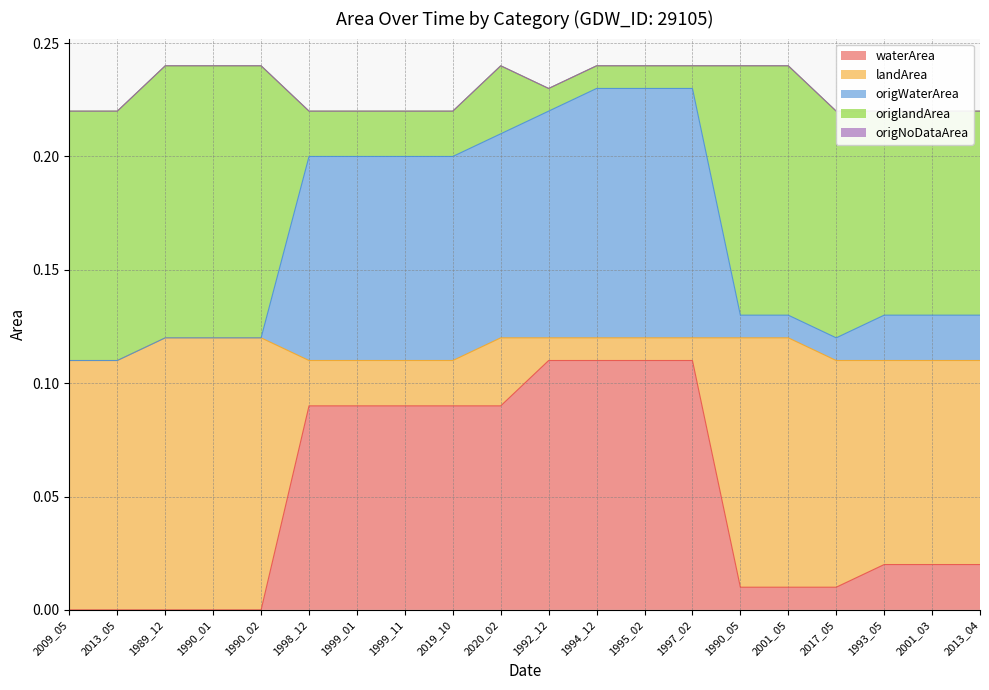

Rank the categories by origlandArea value from highest to lowest.

1989_12, 1990_01, 1990_02, 2009_05, 2013_05, 1990_05, 2001_05, 2017_05, 1993_05, 2001_03, 2013_04, 2020_02, 1998_12, 1999_01, 1999_11, 2019_10, 1992_12, 1994_12, 1995_02, 1997_02